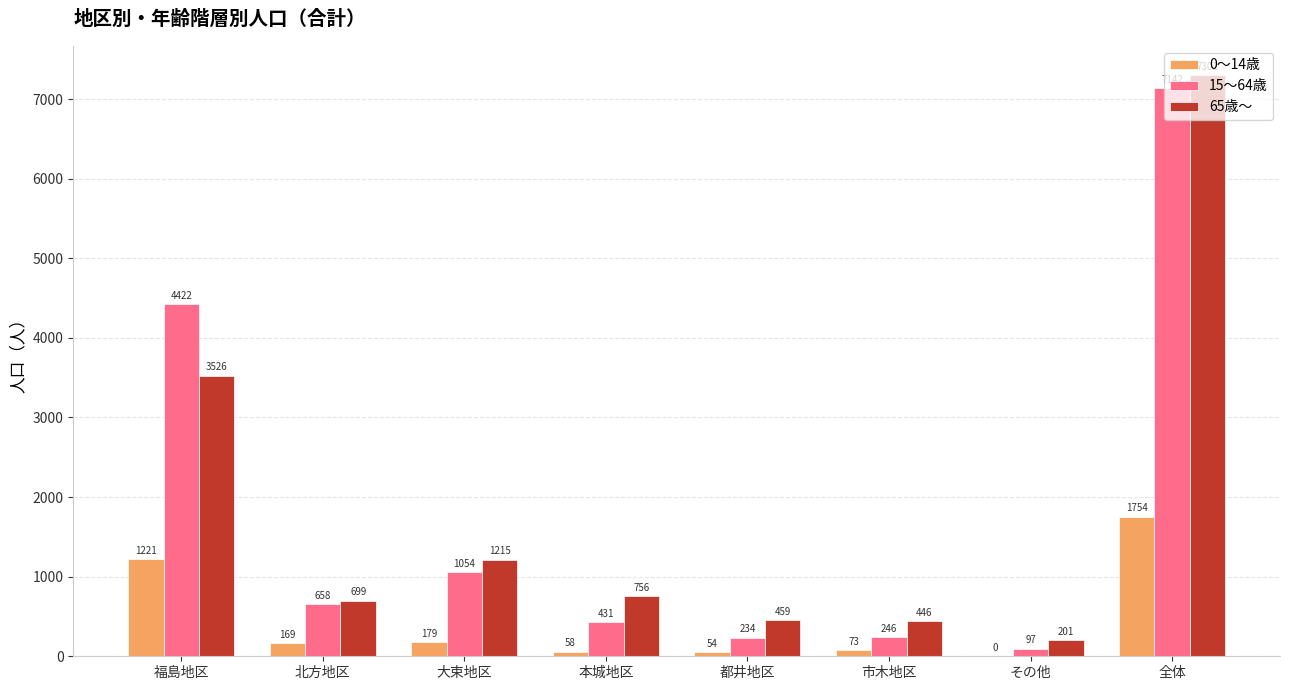

Does the chart contain stacked bars?

No